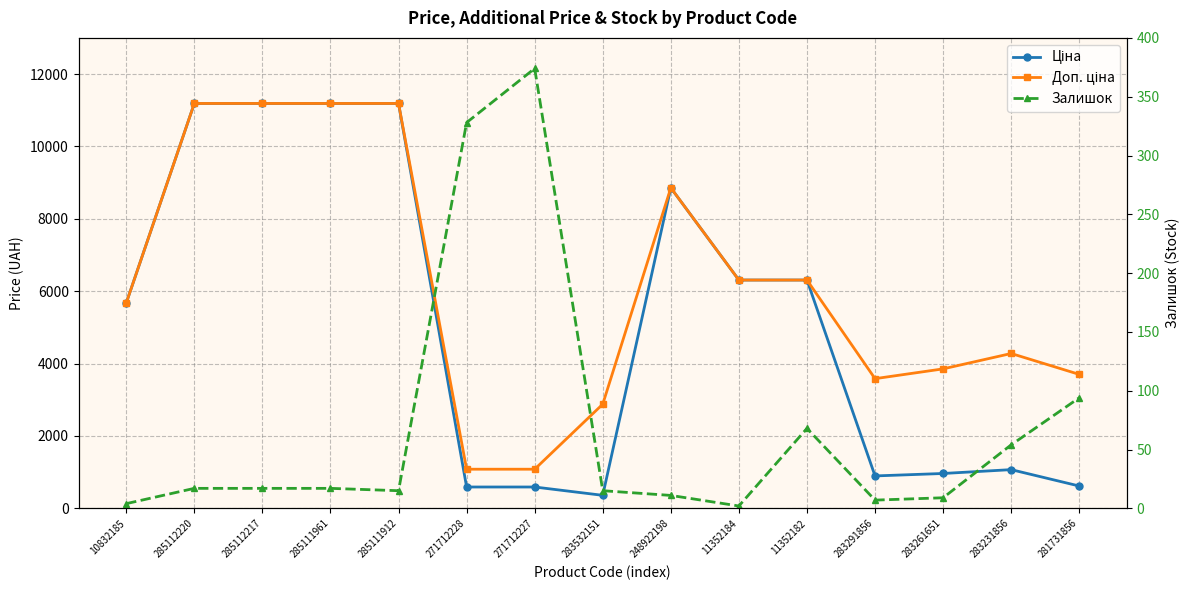

At which label is Доп. ціна closest to 6134?

11352184